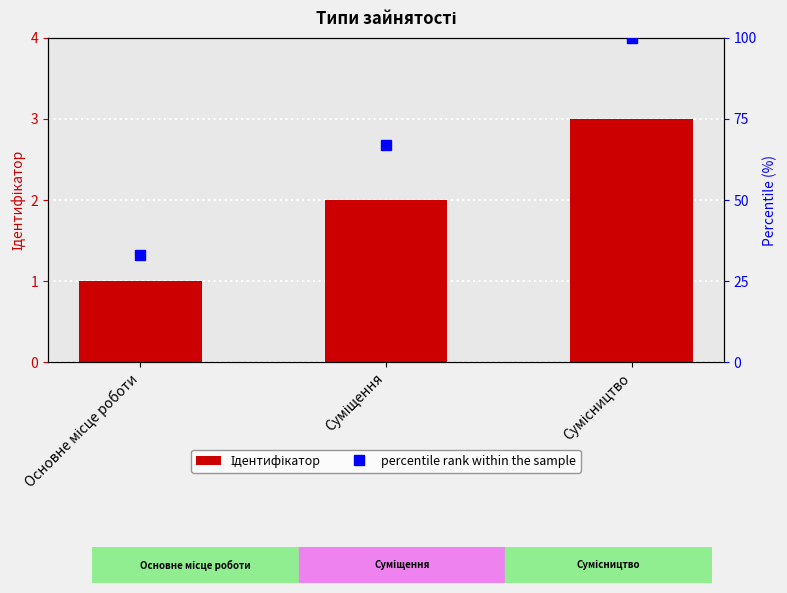

What is the minimum value for Ідентифікатор?

1